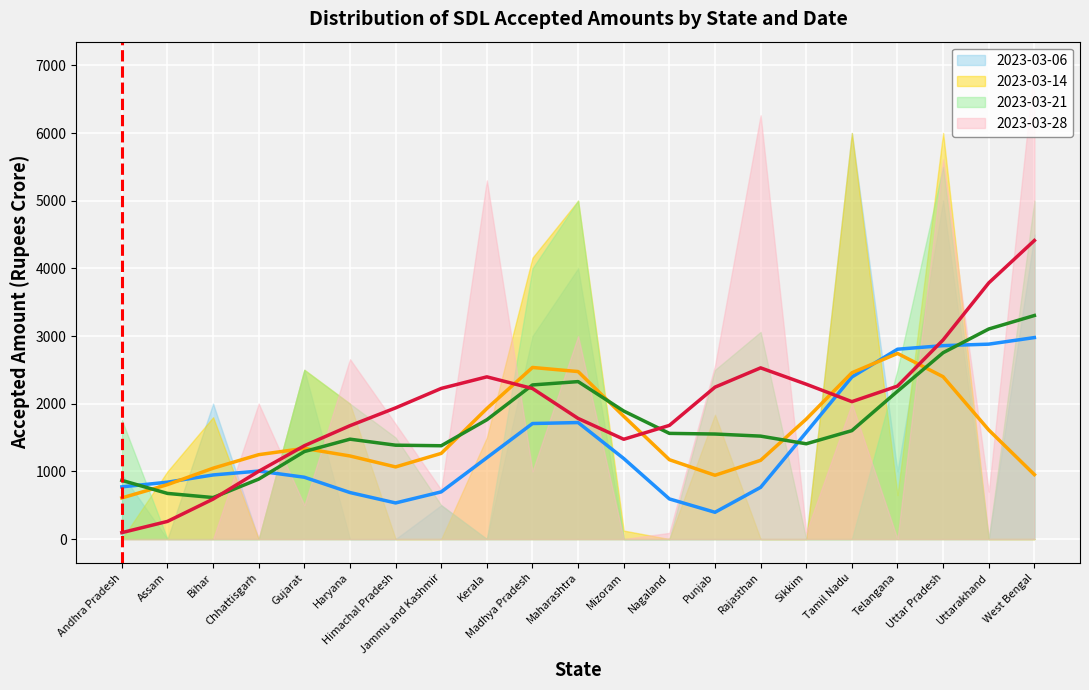

At which label does 2023-03-06 reach its minimum?

Assam